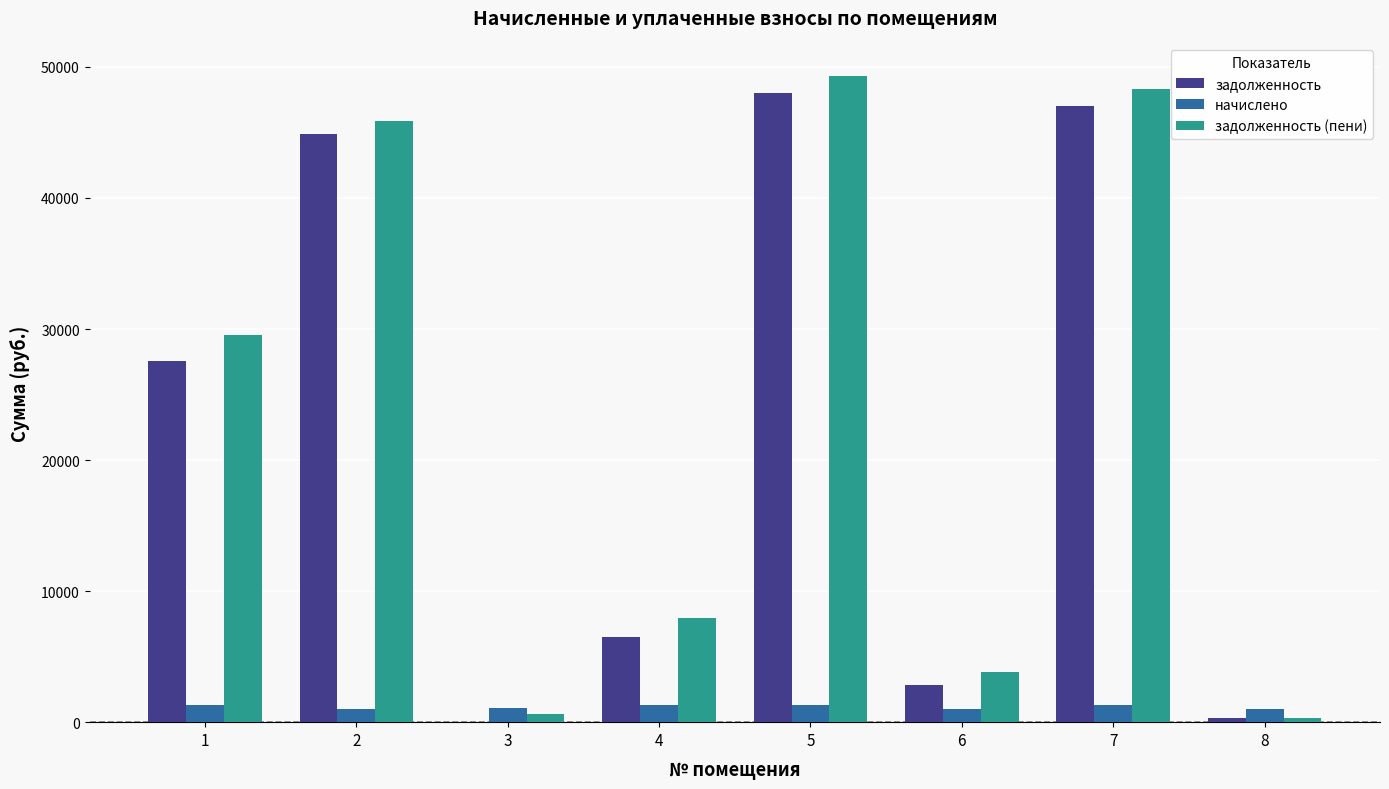

What is the sum of the задолженность (пени) values at 4 and 1?

37500.2